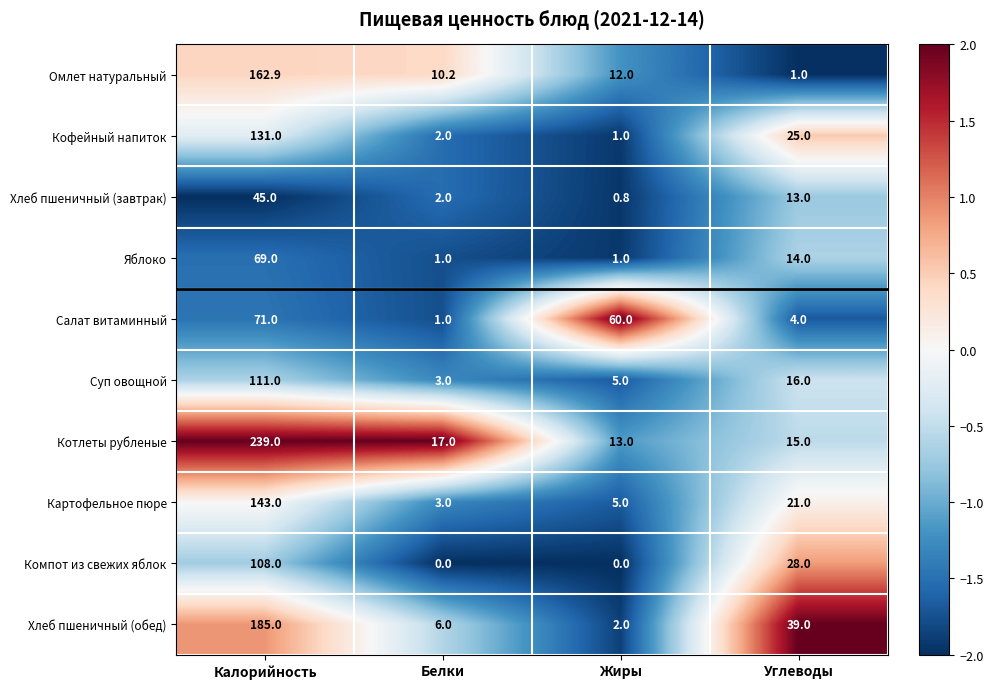

Where is Хлеб пшеничный (обед) nearest to the value 93?

Углеводы